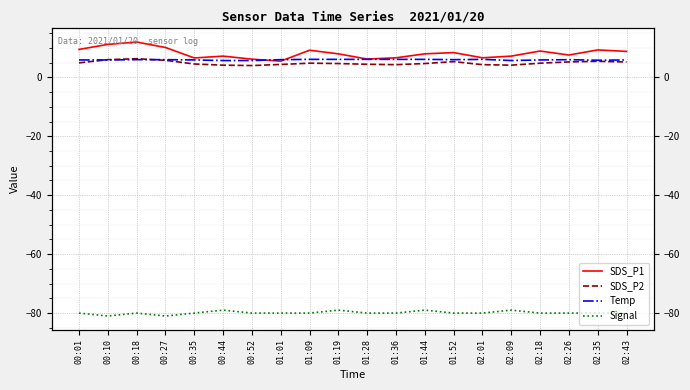

What is the greatest value displayed?

12.0